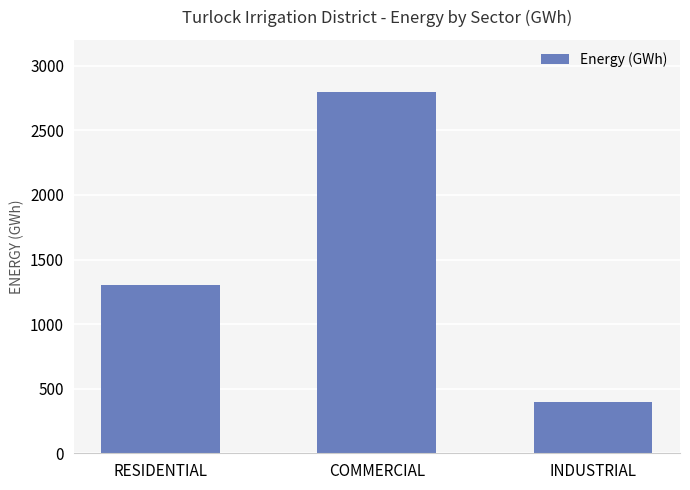

Reading left to right, transcribe all the data shown in this chart.

1300	2800	400